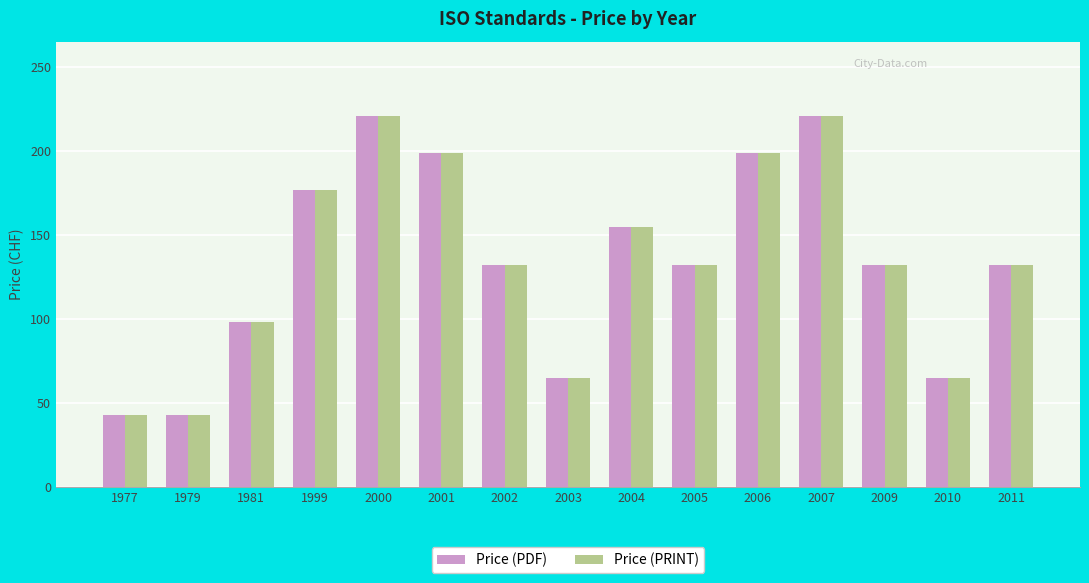

What is the minimum value shown in the chart?

43